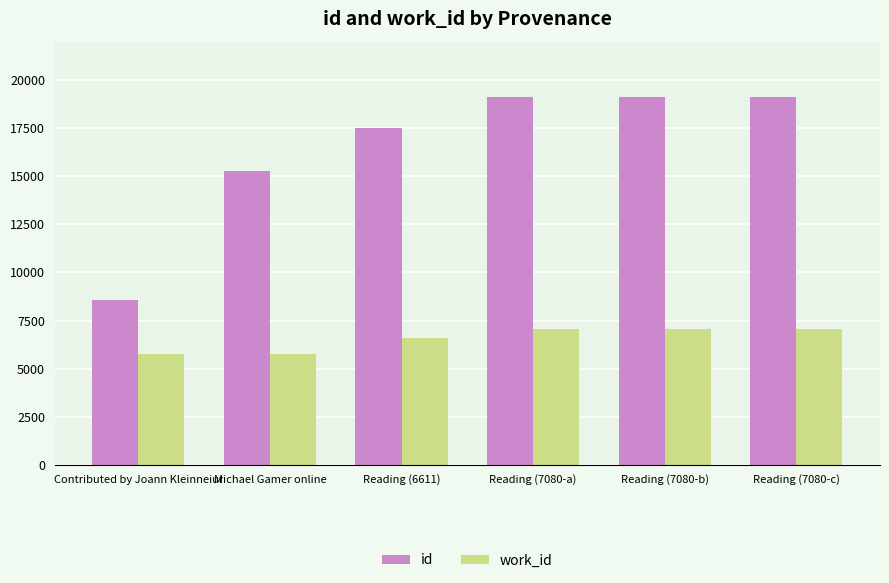

What is the smallest value displayed?

5737